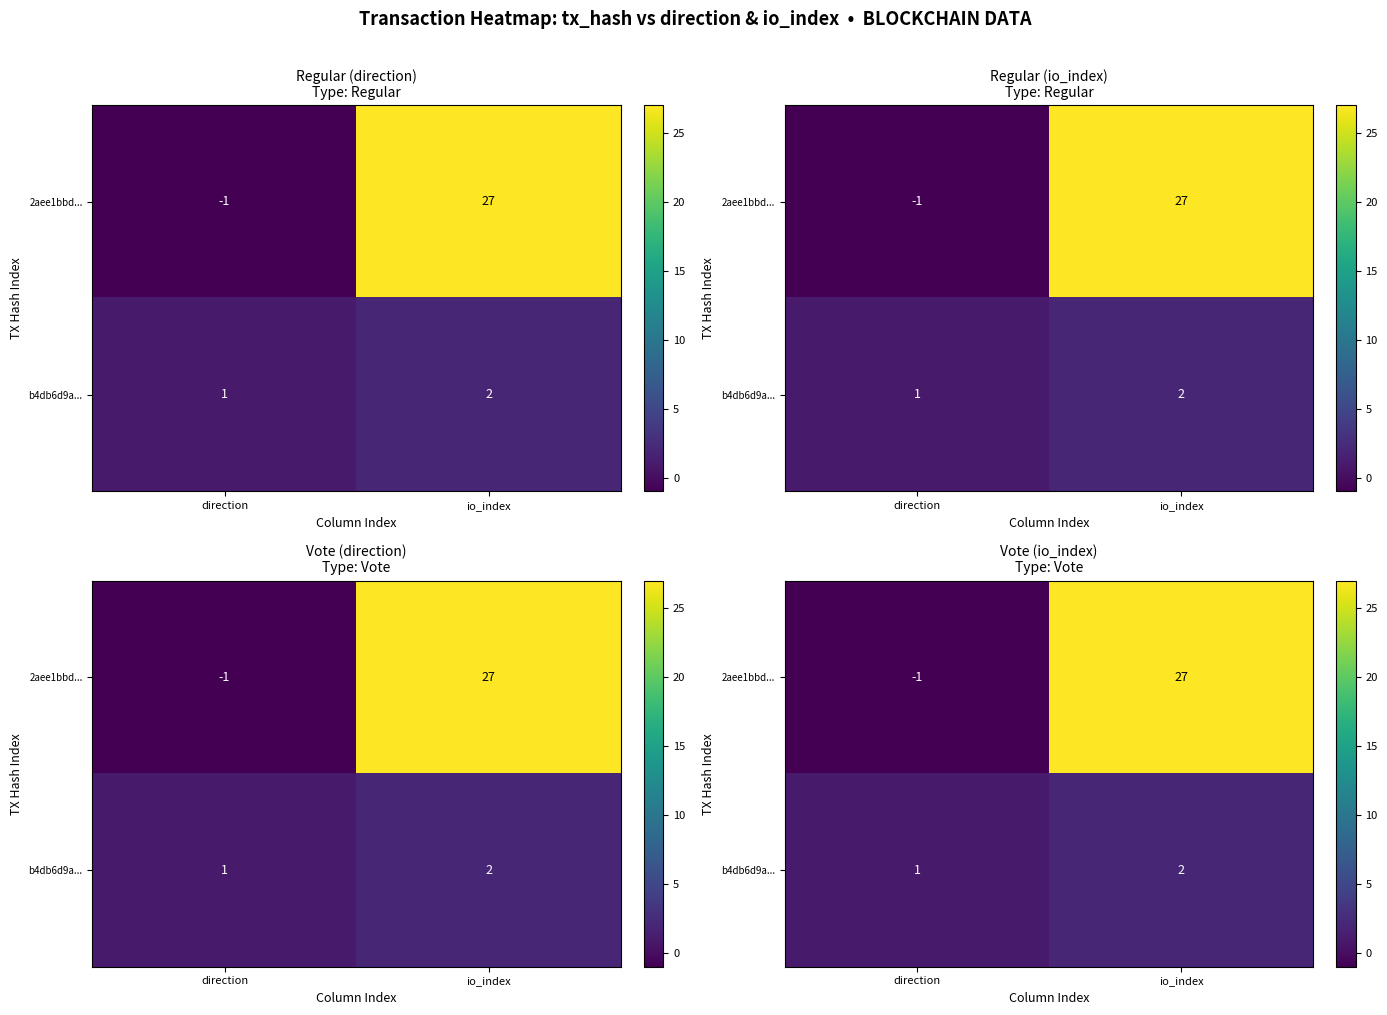

Rank the series by their maximum value, from lowest to highest.

b4db6d9a..., 2aee1bbd...